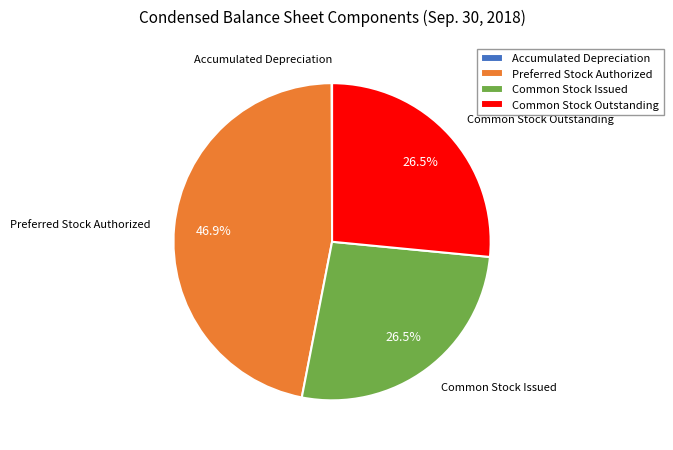

What is the total percentage of Common Stock Outstanding and Preferred Stock Authorized?

73.4%